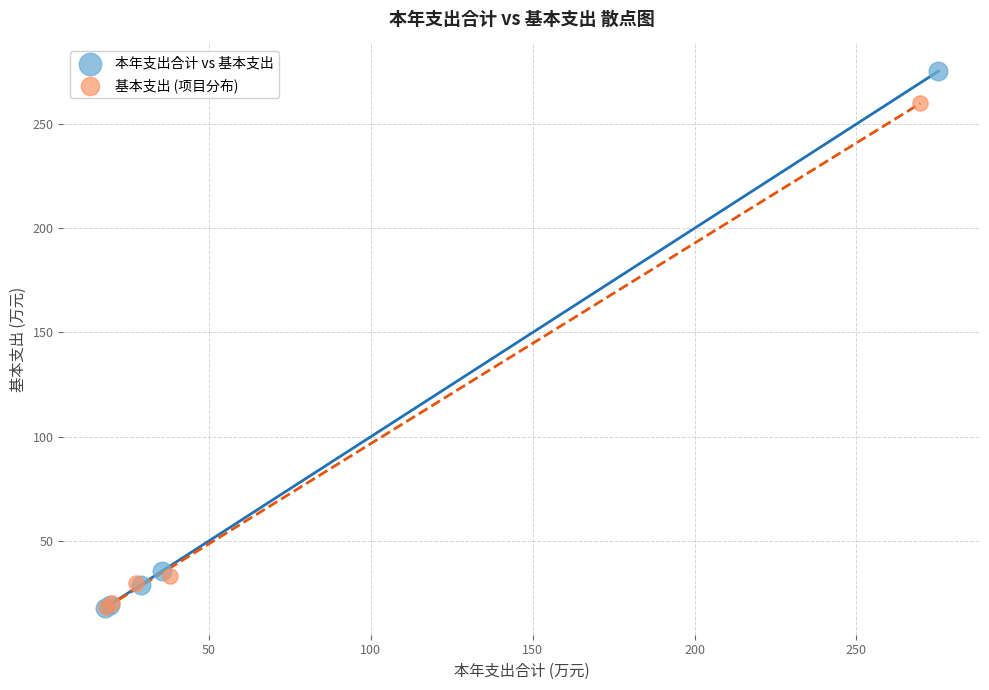

Which series reaches the maximum Y coordinate?

本年支出合计 vs 基本支出